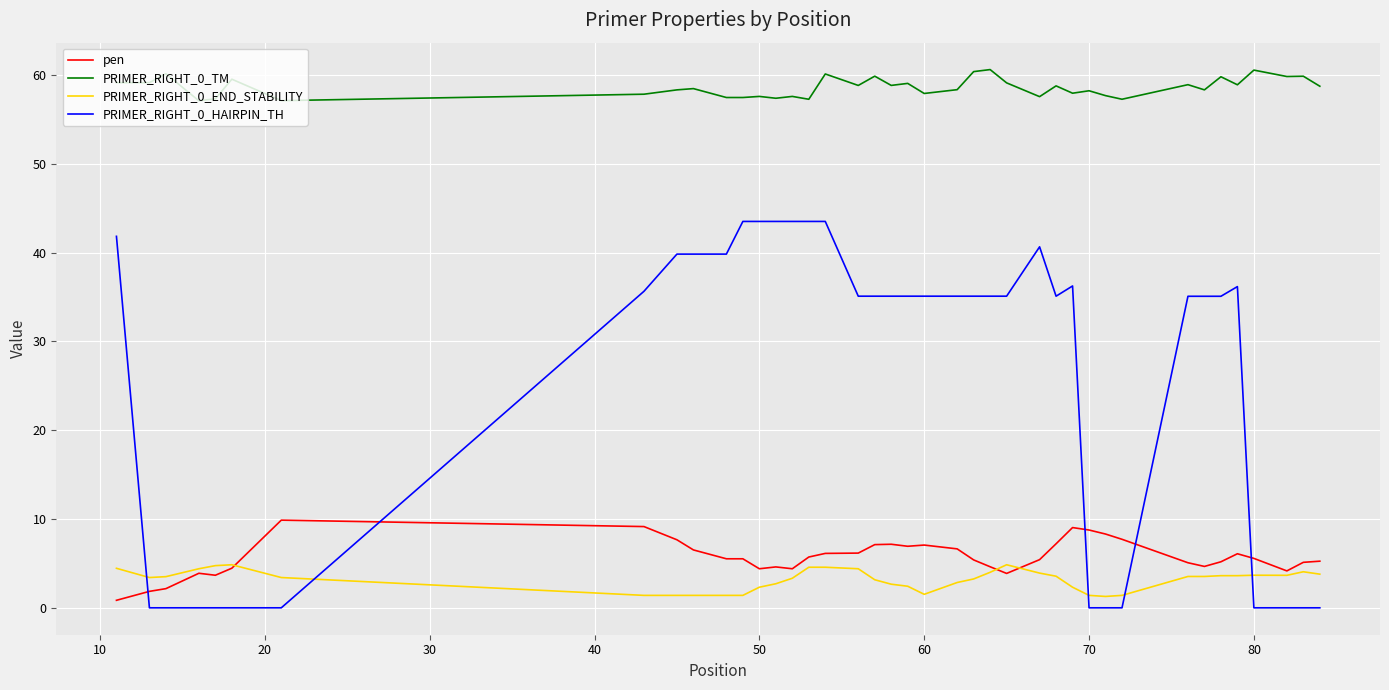

Which series has the widest spread of values?

PRIMER_RIGHT_0_HAIRPIN_TH